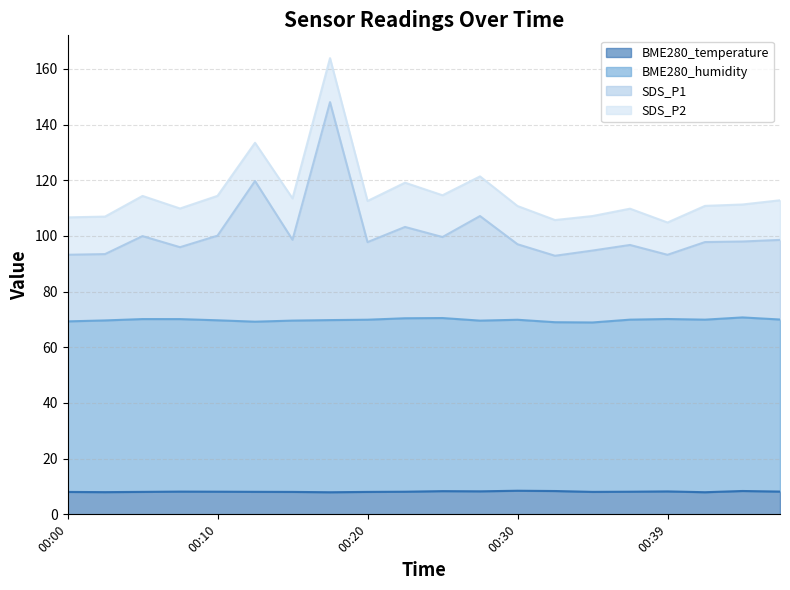

True or false: BME280_temperature and SDS_P1 cross at least once.

False